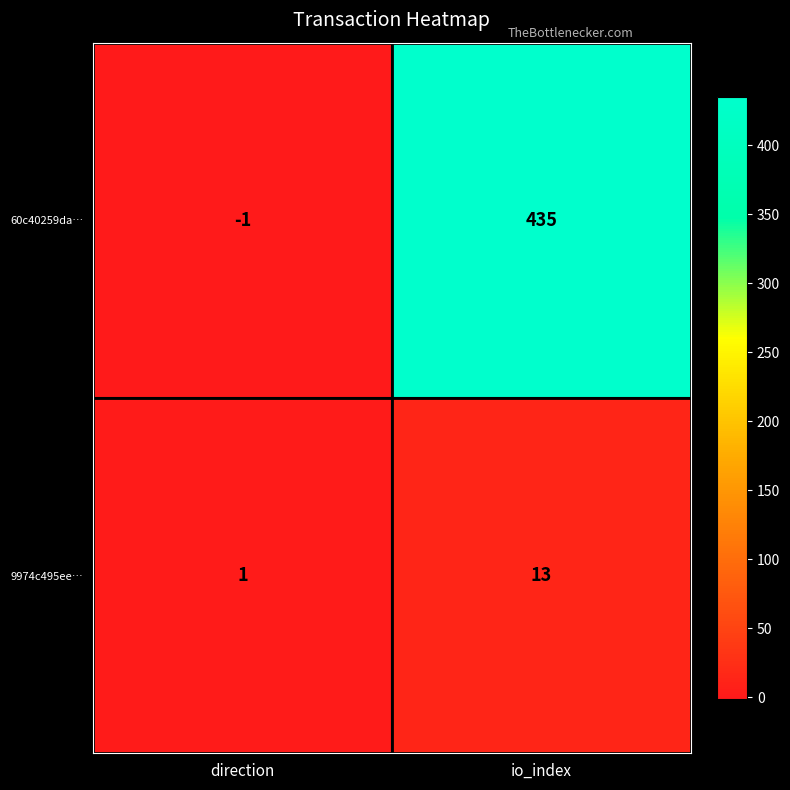

At which category does the chart reach its peak across all series?

io_index